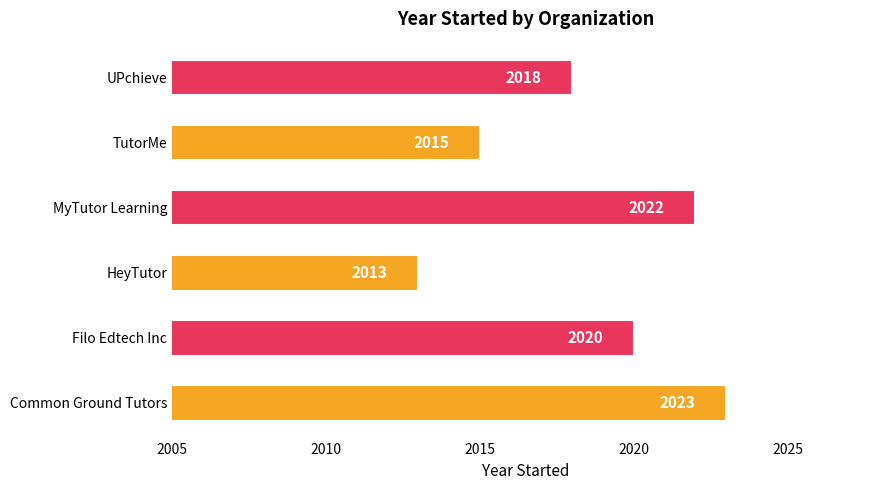

Between Common Ground Tutors and UPchieve, which is larger?

Common Ground Tutors